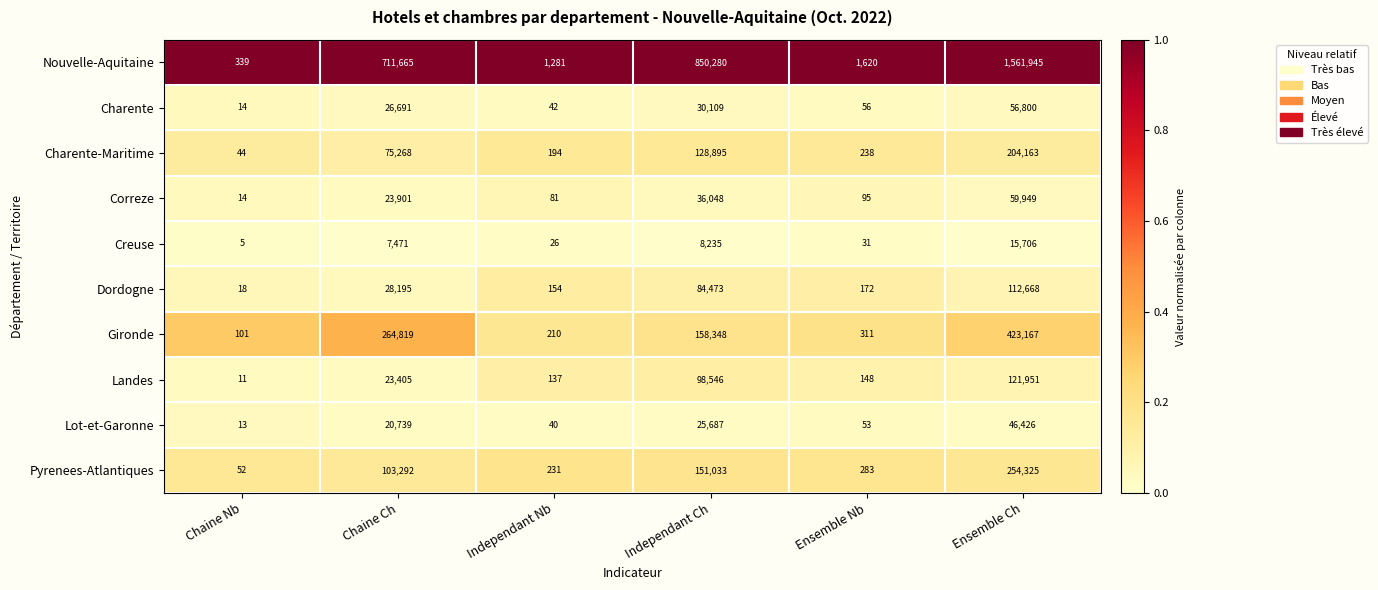

Rank the series at Ensemble Ch from lowest to highest value.

Creuse, Lot-et-Garonne, Charente, Correze, Dordogne, Landes, Charente-Maritime, Pyrenees-Atlantiques, Gironde, Nouvelle-Aquitaine